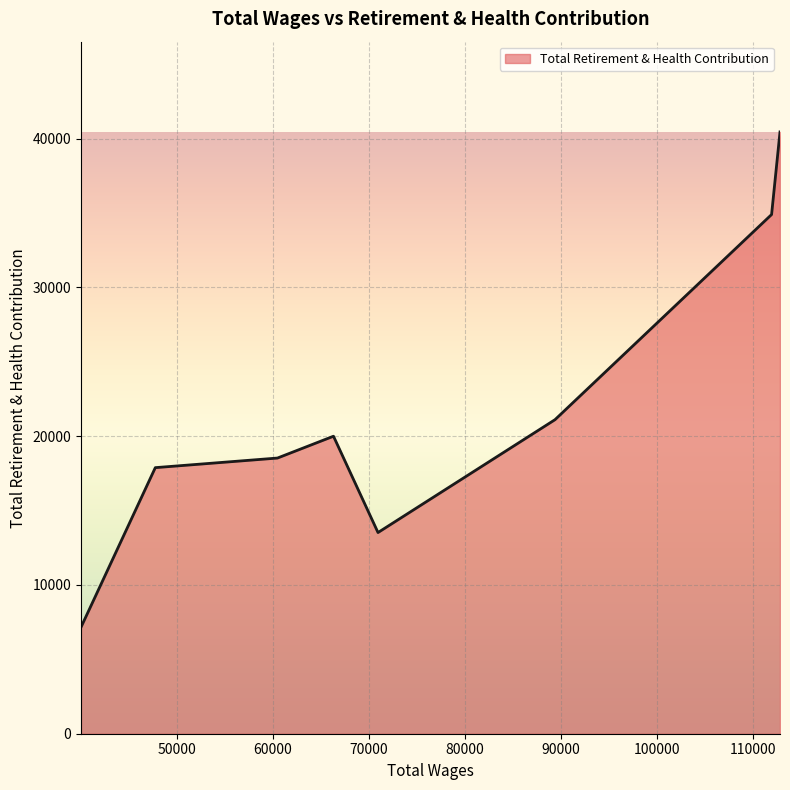

What is the difference between the maximum and minimum values?

33284